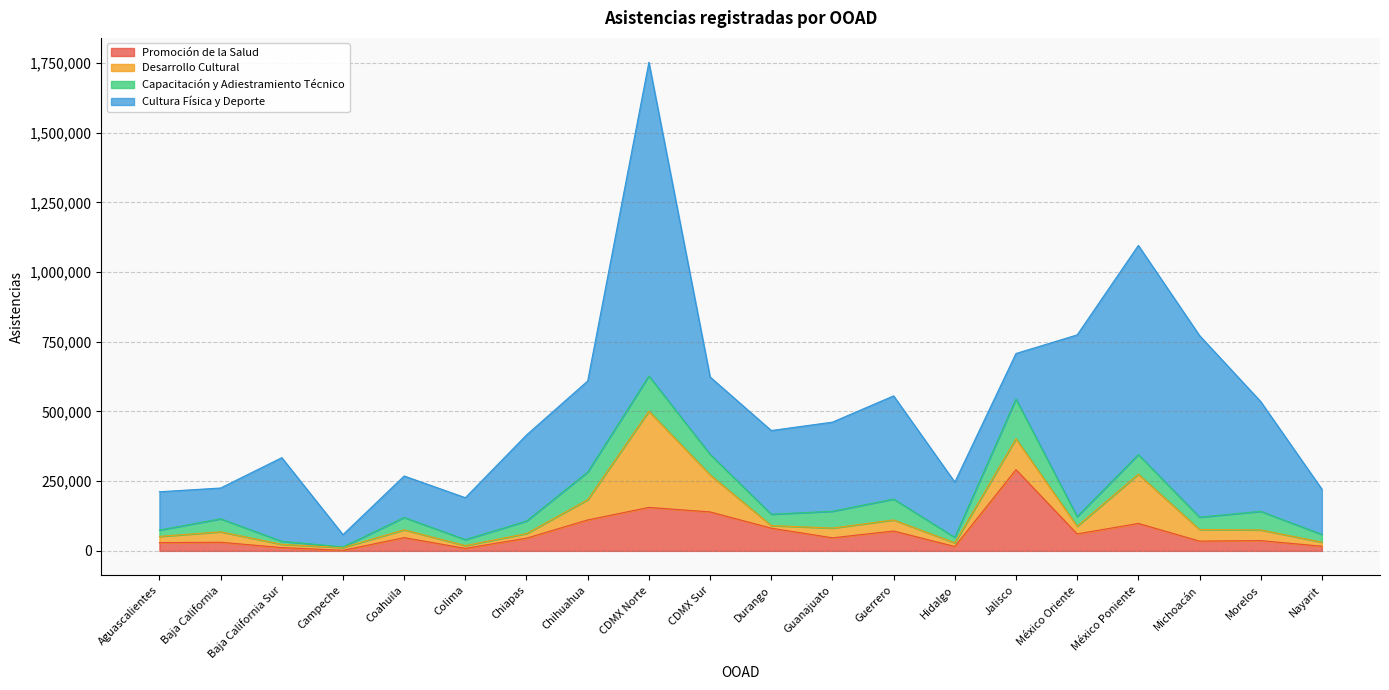

Which category has the lowest value in the Capacitación y Adiestramiento Técnico series?

Campeche